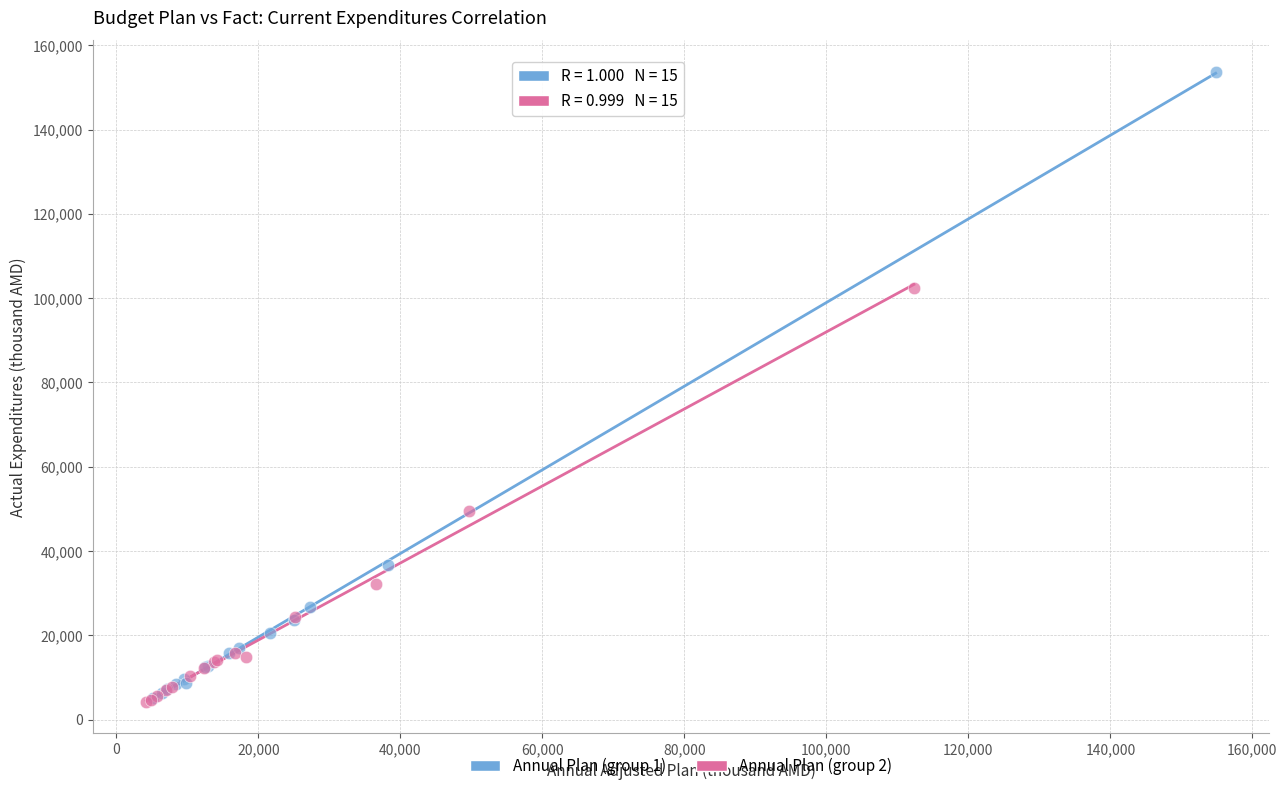

What are all the series names shown in the legend?

Annual Plan (group 1), Annual Plan (group 2)